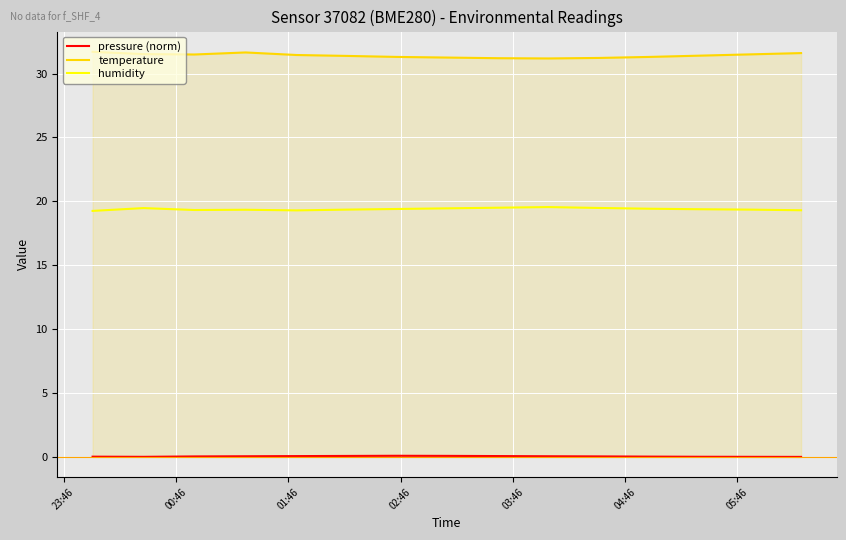

Does the chart display data point markers on the line(s)?

No